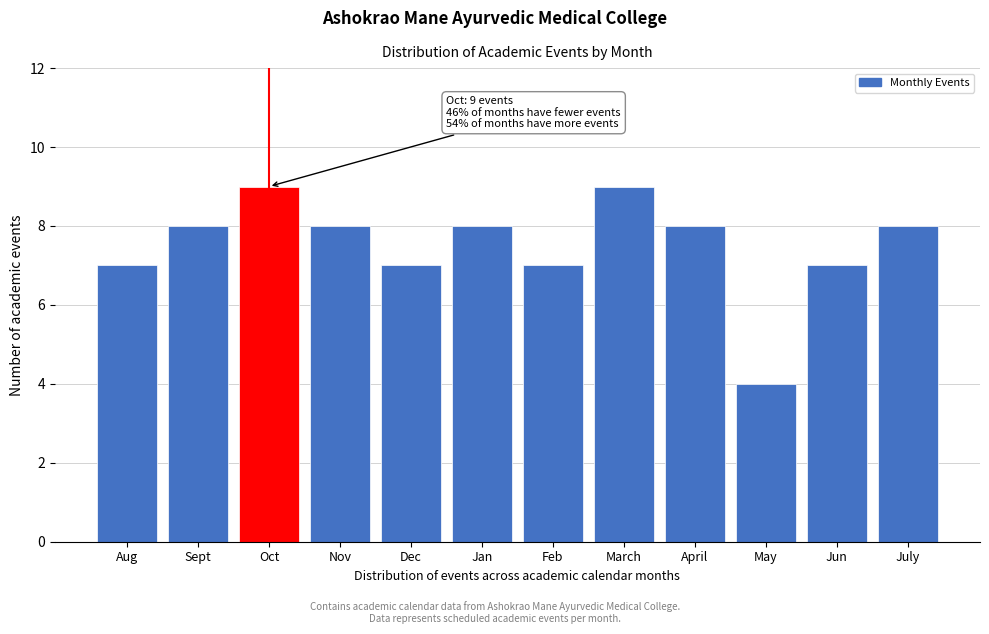

Reading left to right, extract all data points from this chart.

Aug=7	Sept=8	Oct=9	Nov=8	Dec=7	Jan=8	Feb=7	March=9	April=8	May=4	Jun=7	July=8